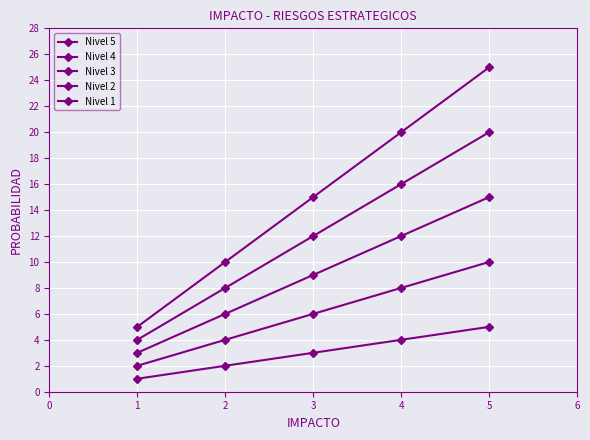

Does the chart have visible grid lines?

Yes